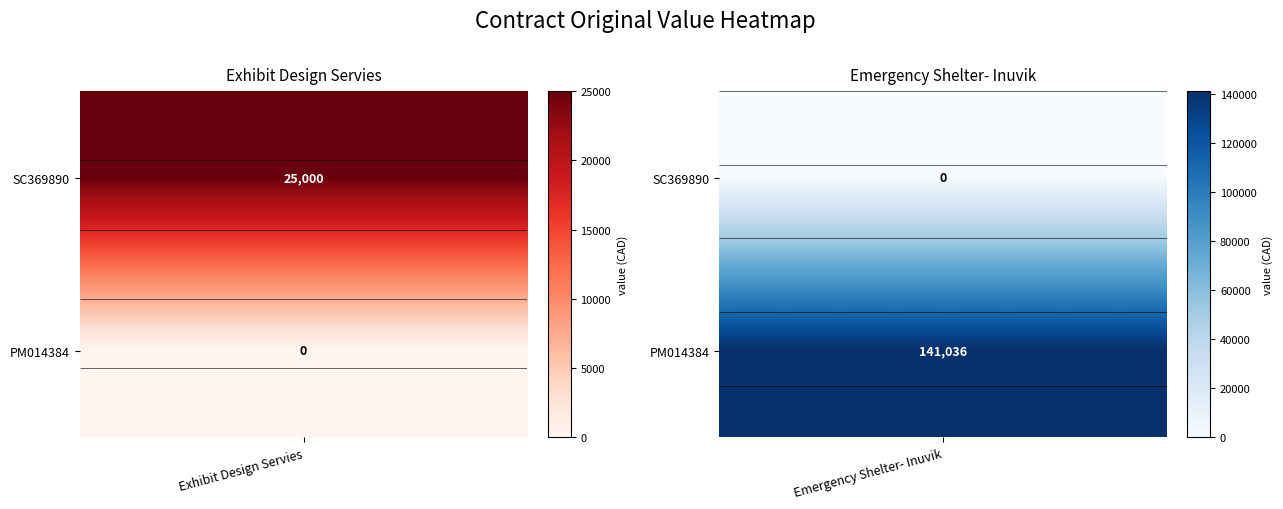

List the series in order of their overall mean, highest first.

Emergency Shelter- Inuvik, Exhibit Design Servies